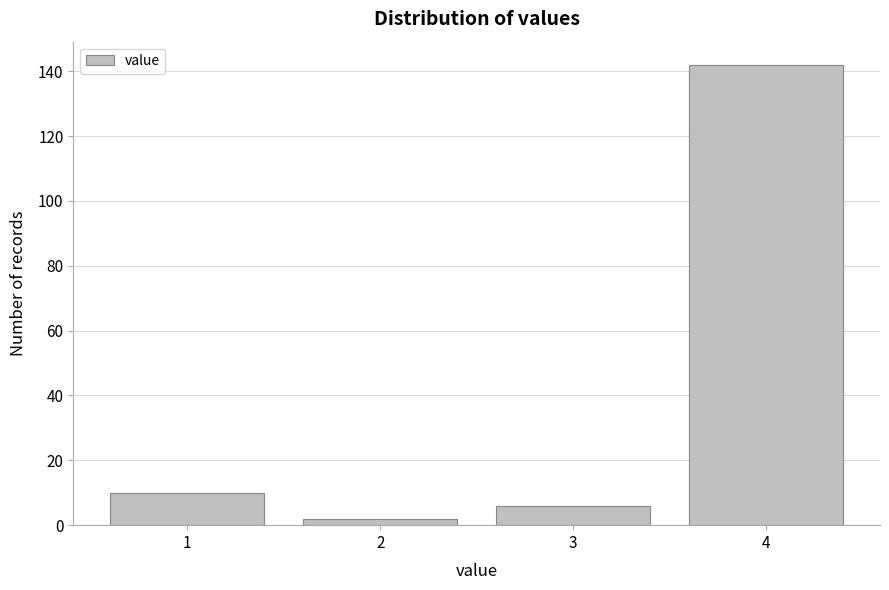

Reading left to right, extract all data points from this chart.

1=10	2=2	3=6	4=142